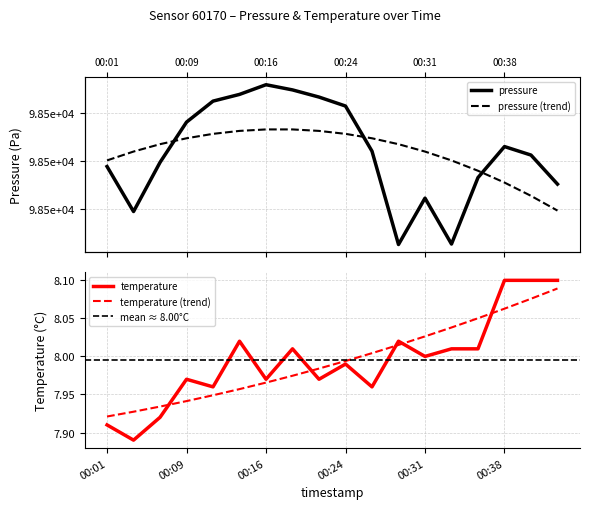

True or false: temperature and pressure cross at least once.

False